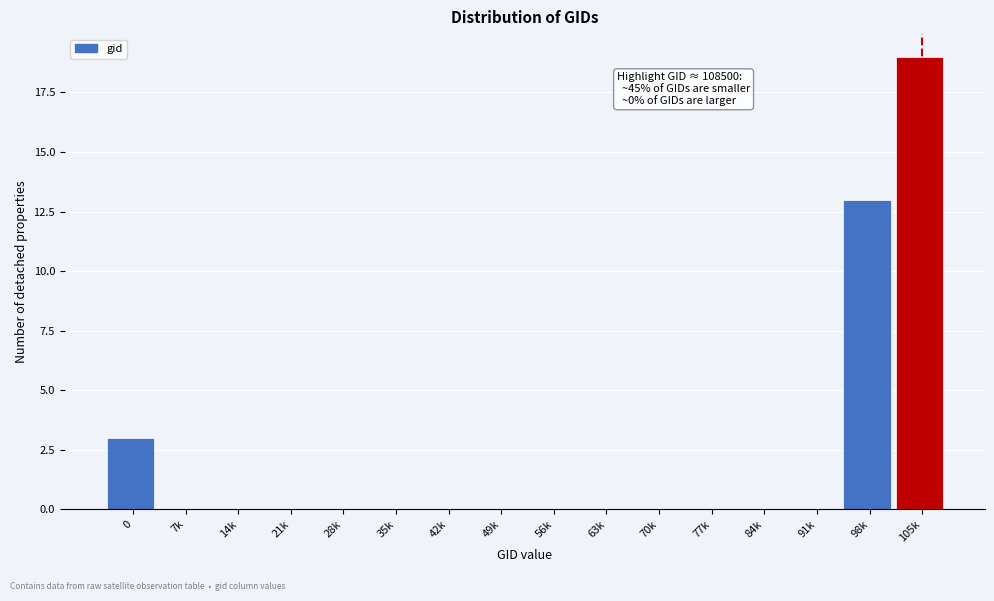

Reading left to right, transcribe all the data shown in this chart.

0=3	7k=0	14k=0	21k=0	28k=0	35k=0	42k=0	49k=0	56k=0	63k=0	70k=0	77k=0	84k=0	91k=0	98k=13	105k=19